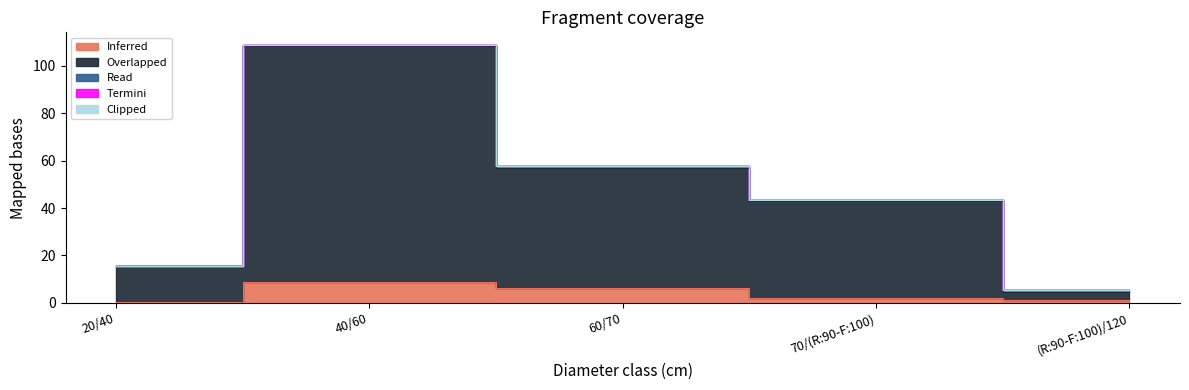

At which category does the chart reach its minimum across all series?

20/40